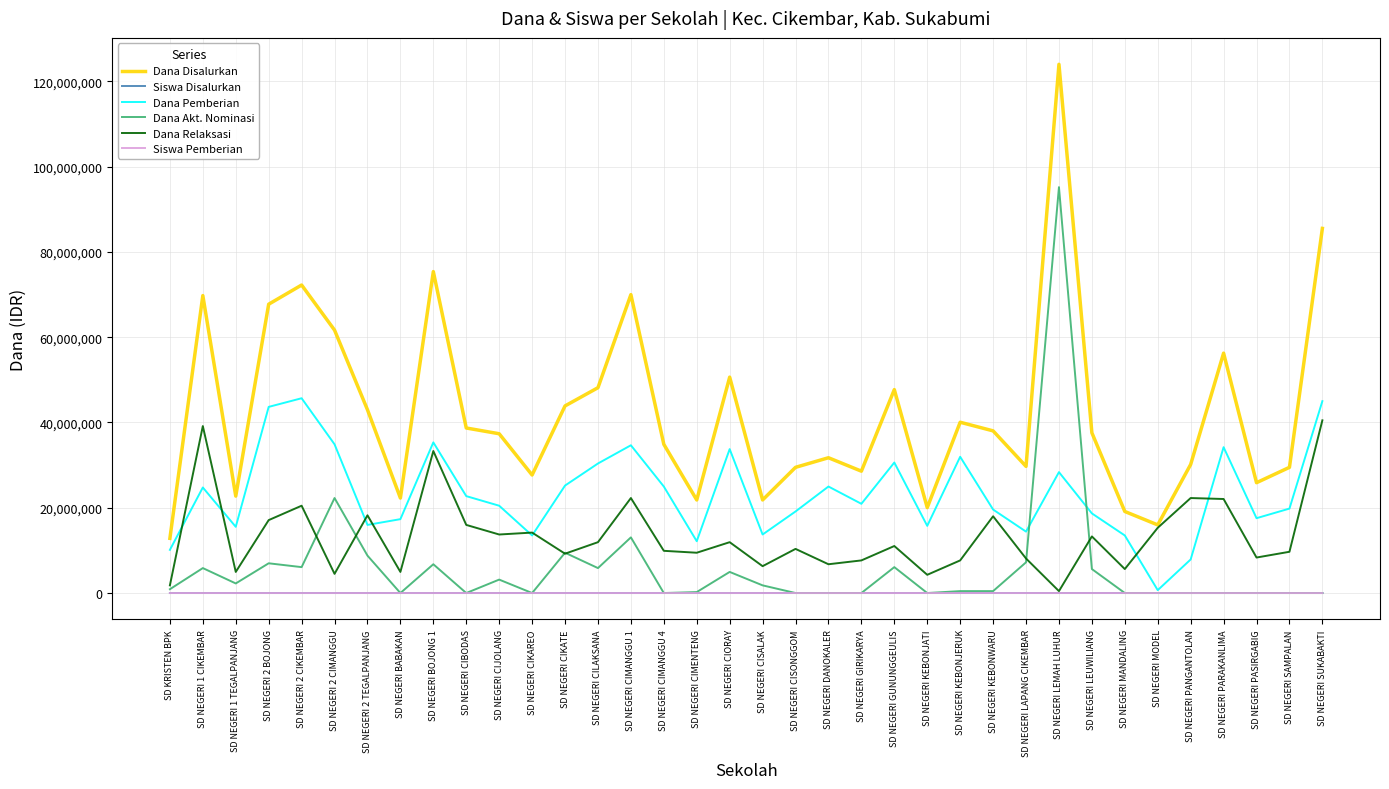

Is it true that Dana Relaksasi equals 16124012 at SD NEGERI CILAKSANA?

False